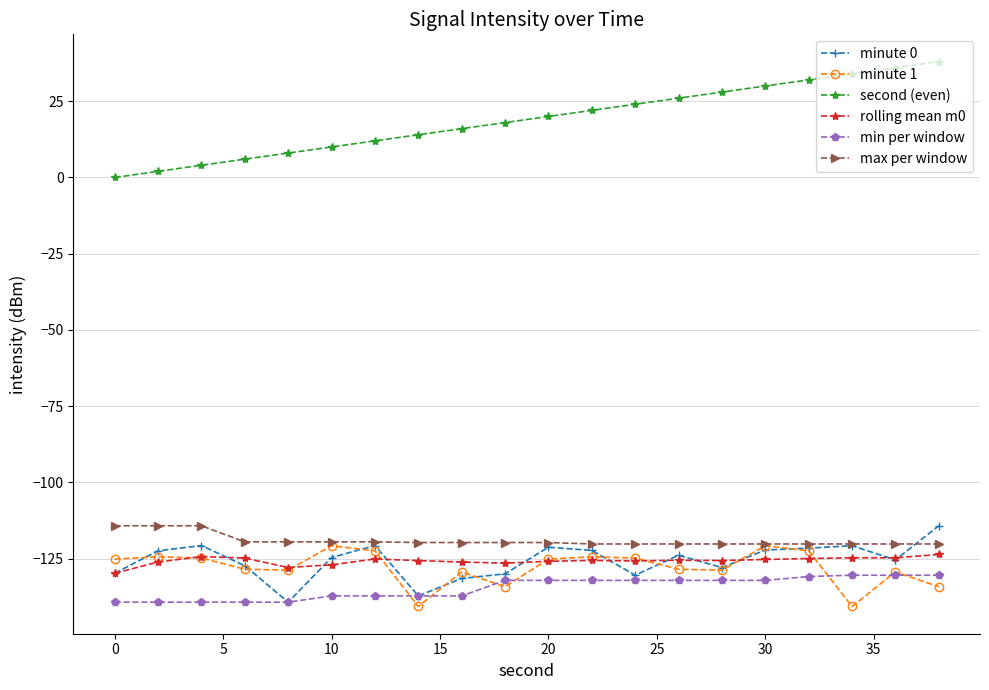

True or false: second (even) and rolling mean m0 intersect in this chart.

False